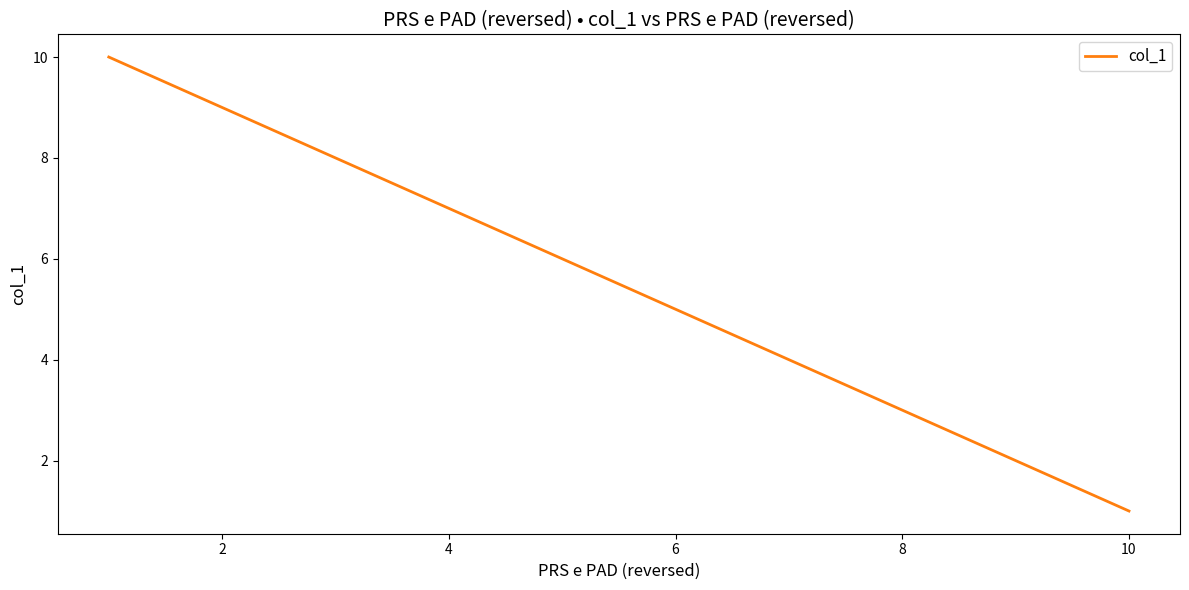

How many distinct data groups are displayed?

1